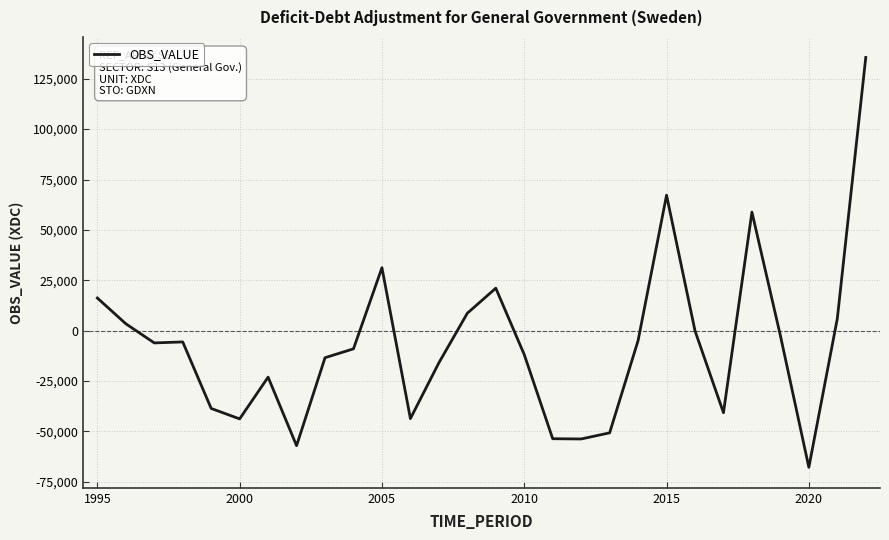

What is the greatest value displayed?

135564